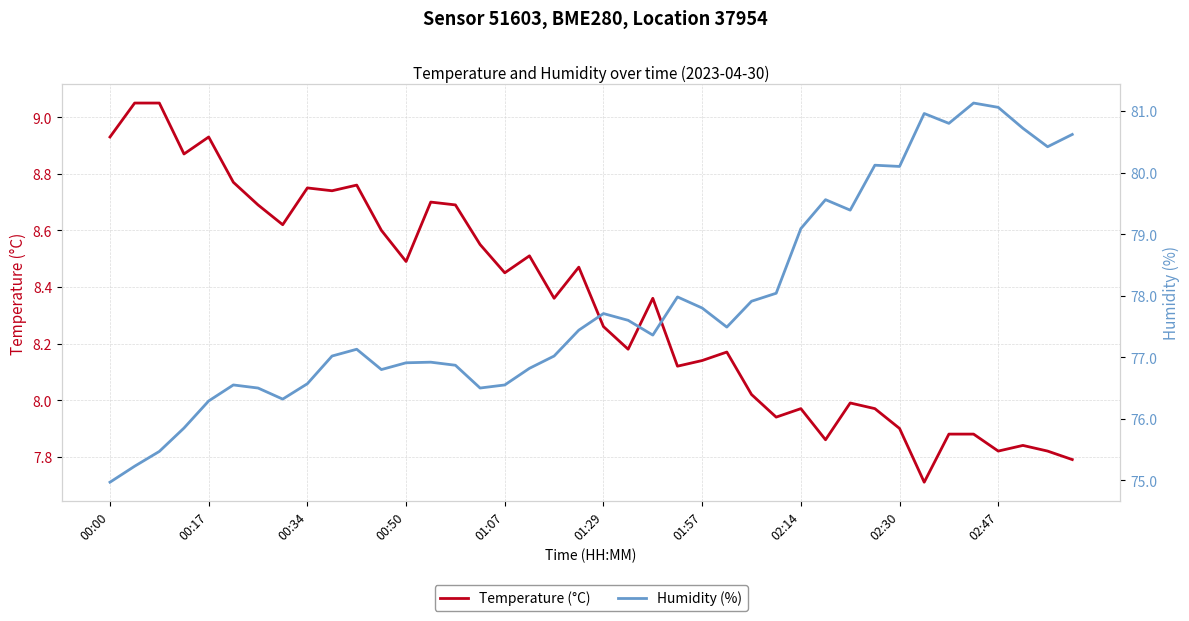

How many lines are shown in the chart?

2